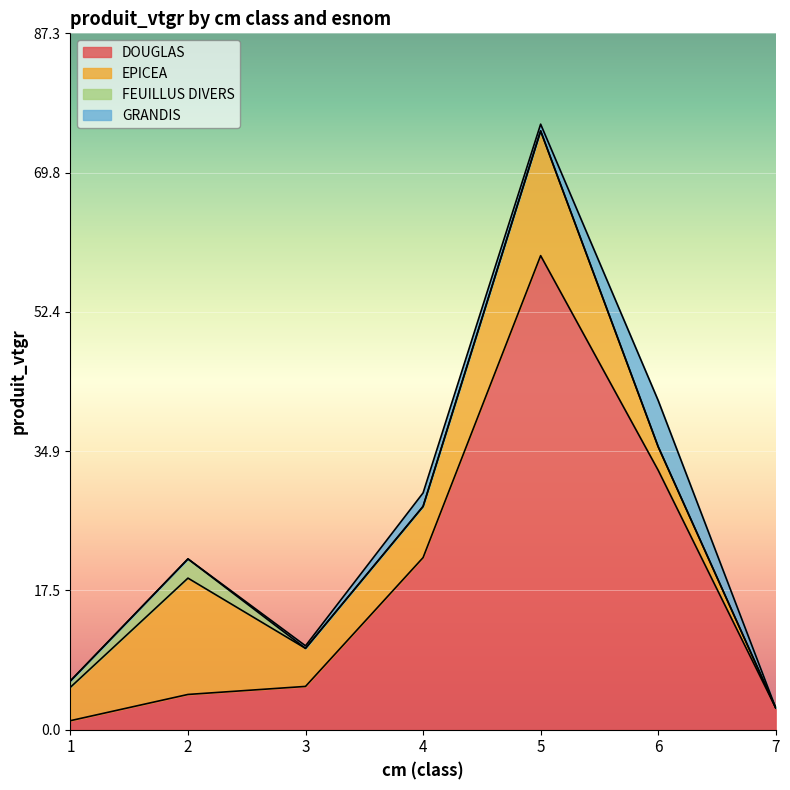

Rank the series by their maximum value, from highest to lowest.

DOUGLAS, EPICEA, GRANDIS, FEUILLUS DIVERS